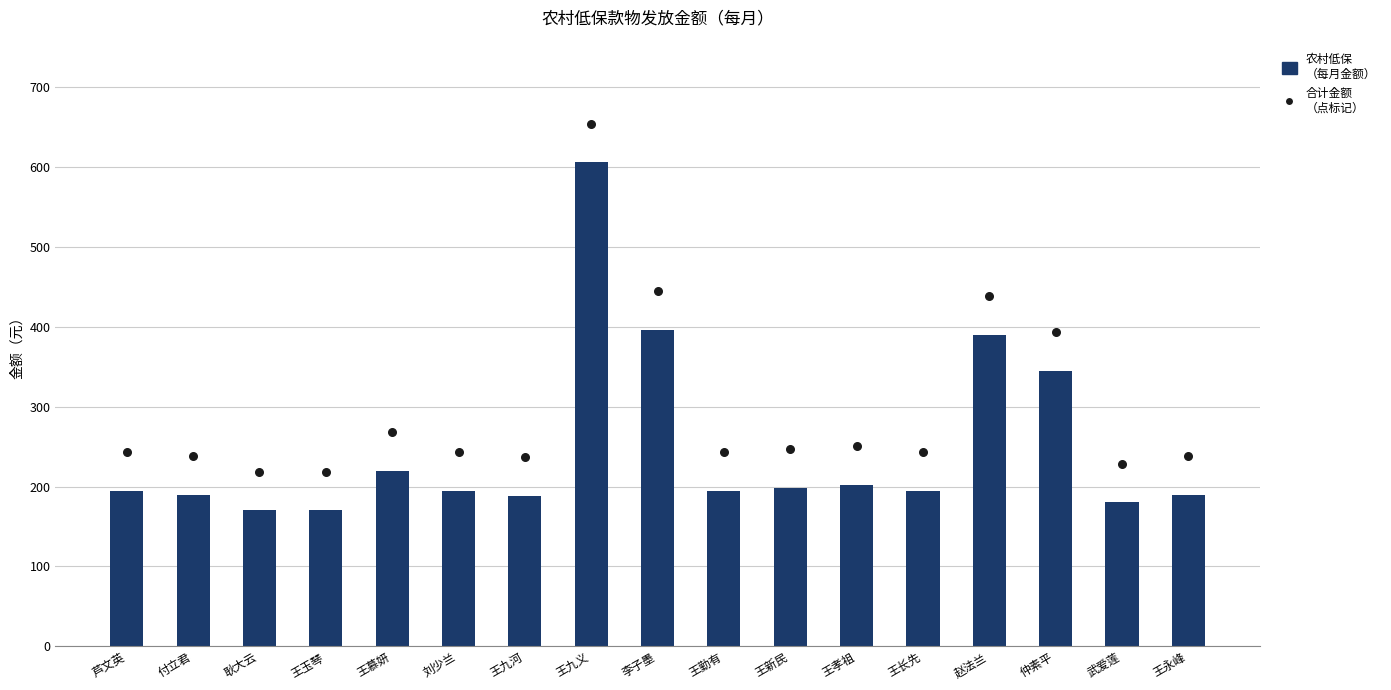

Which series has the widest spread of Y values?

农村低保（每月）